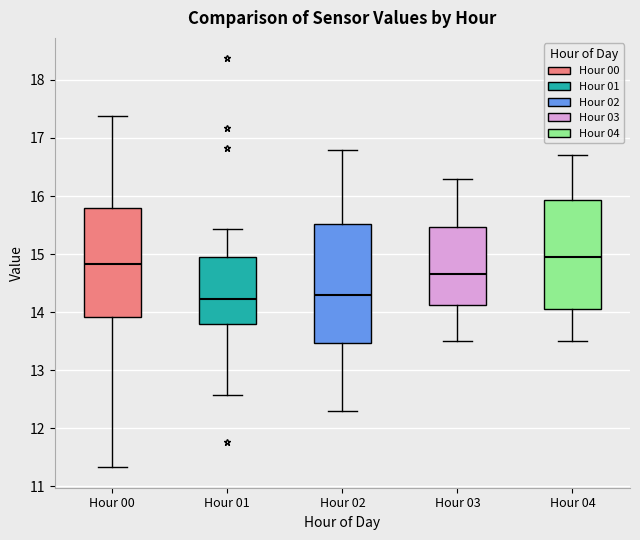

Which box's median line is the highest?

Hour 04